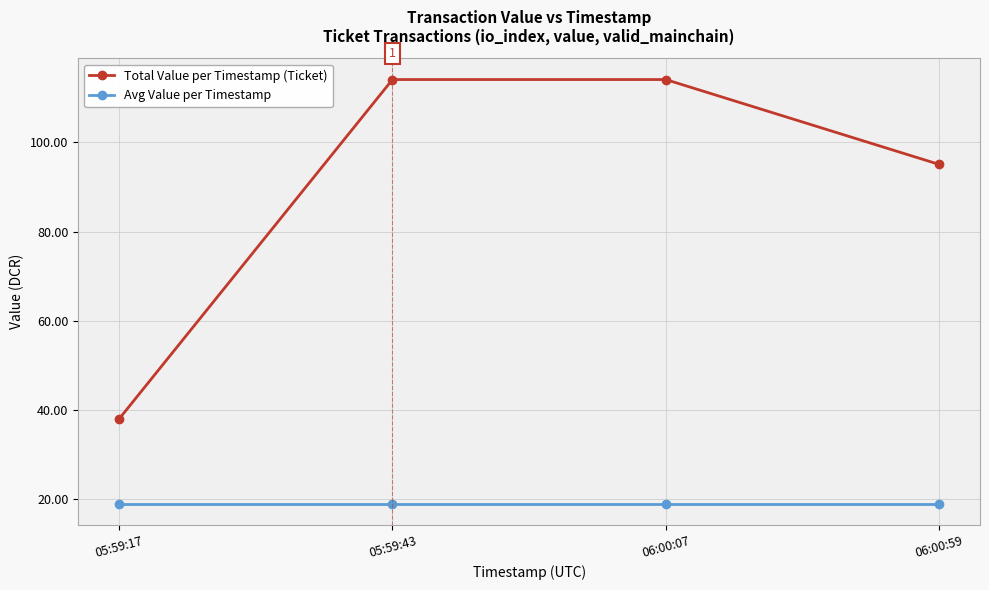

The Avg Value per Timestamp series shows 19.0 at 06:00:07. True or false?

True